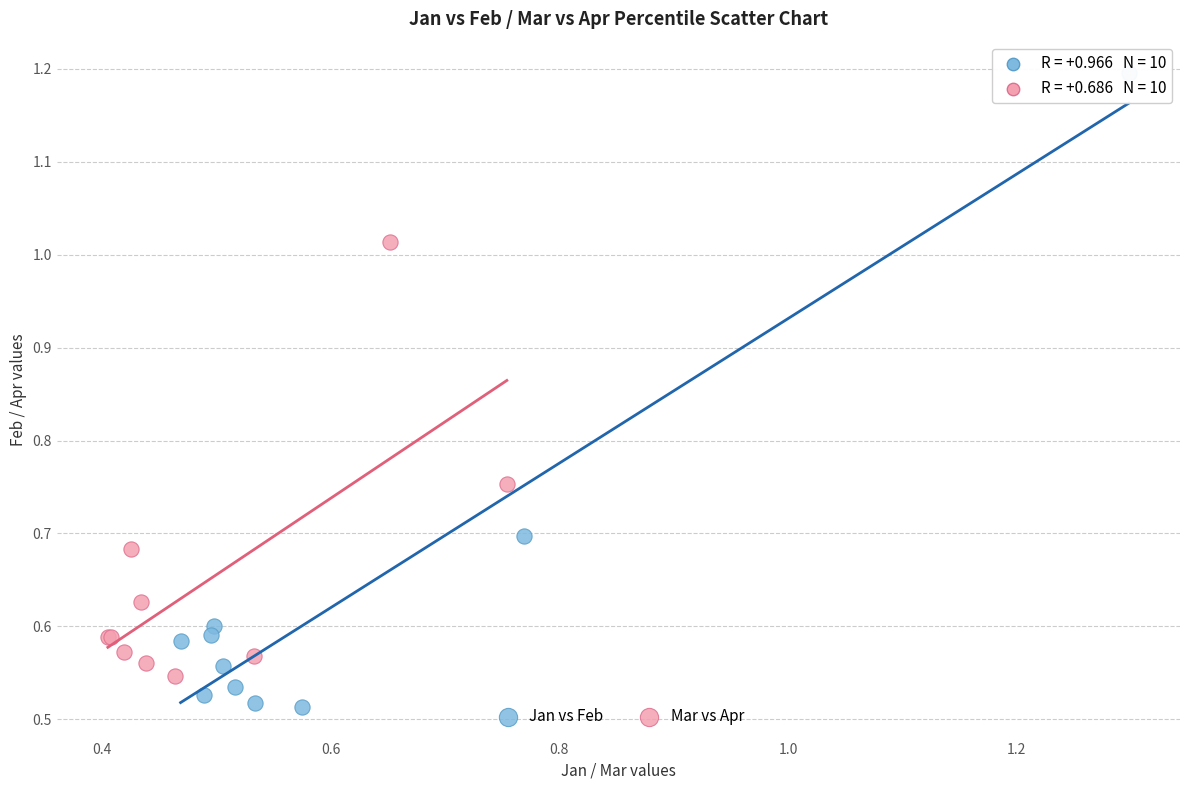

Which series contains the highest Y value?

Jan vs Feb